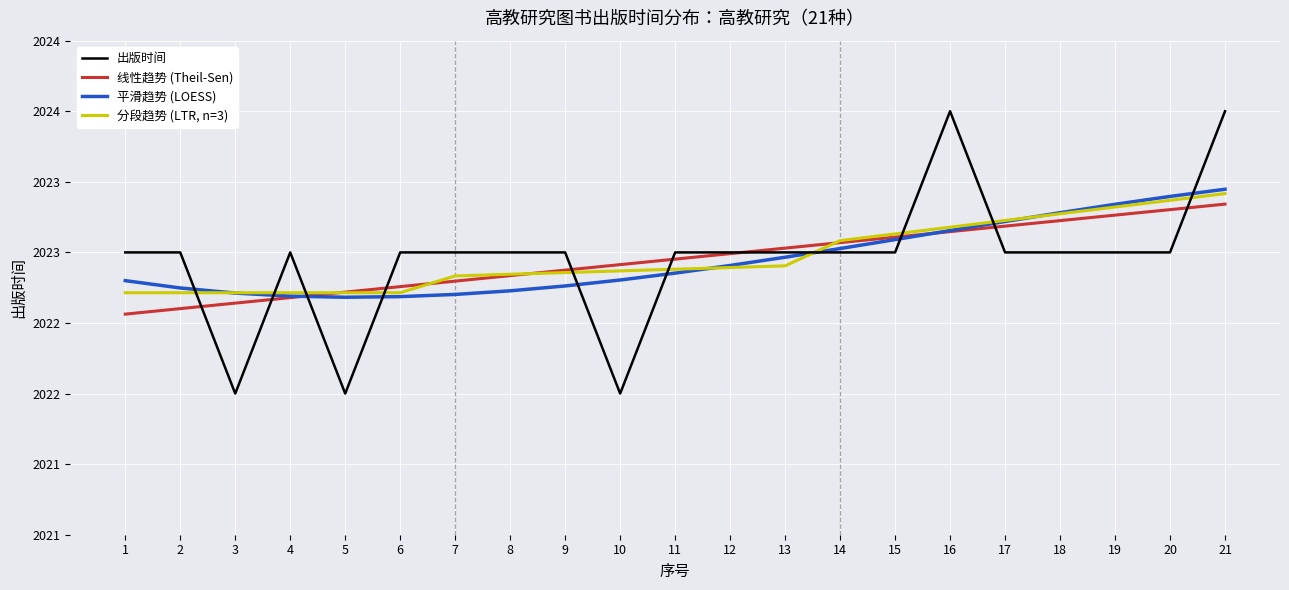

Does the chart display data point markers on the line(s)?

No